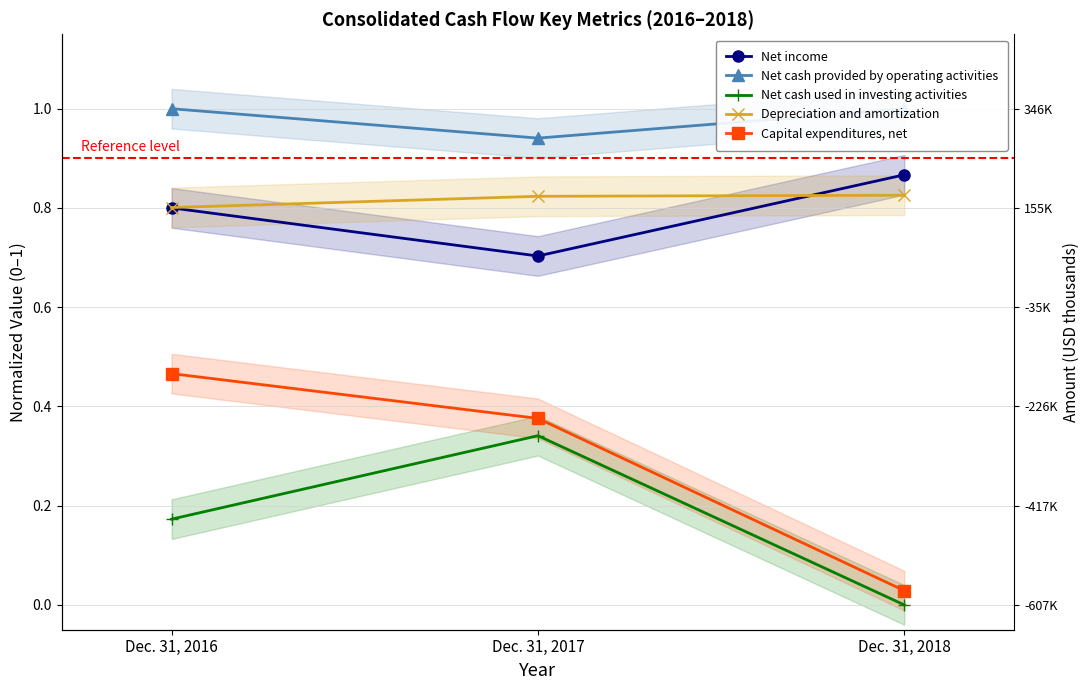

What is the average value of the Depreciation and amortization series?

0.8